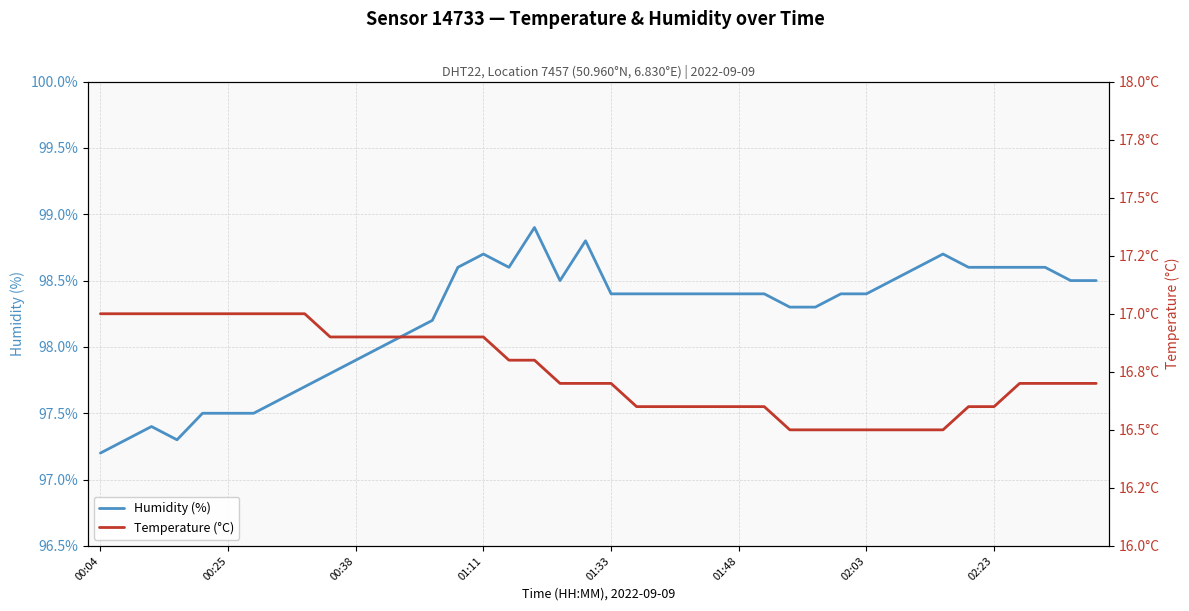

What value does the humidity series have at 36?

98.6